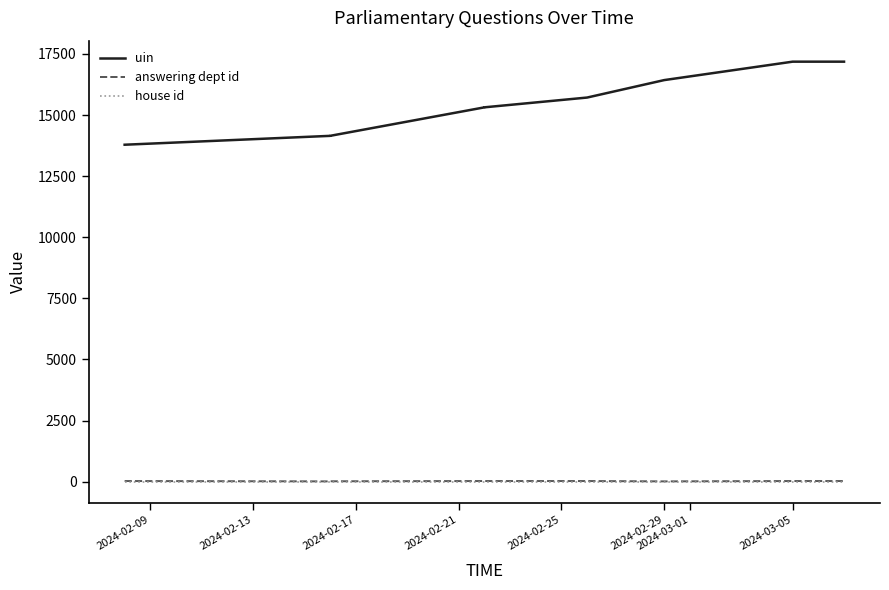

Read the house id value at 2024-02-25.

1